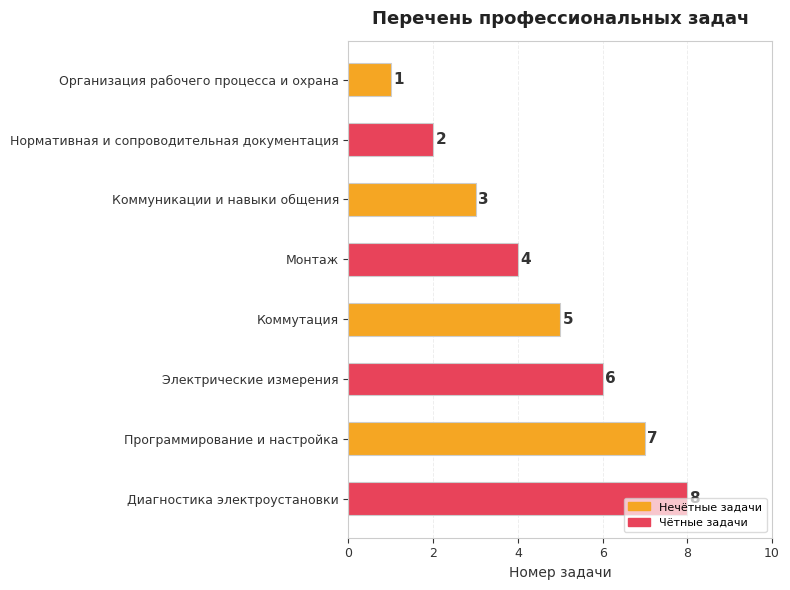

What is the change in value from Коммуникации и навыки общения to Монтаж?

+1